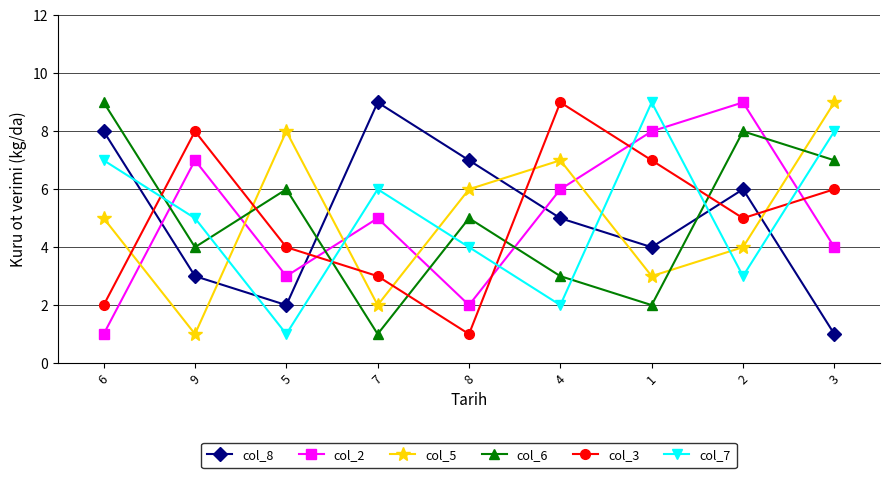

What position from the right is 4?

4